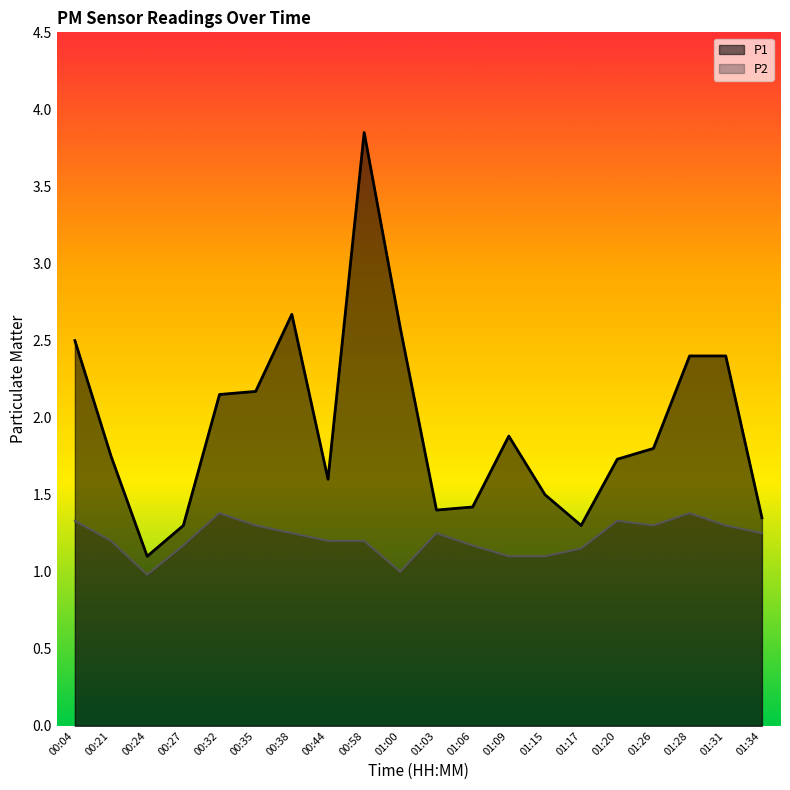

Is the value of P1 at 00:24 greater than the value of P2 at 00:24?

Yes